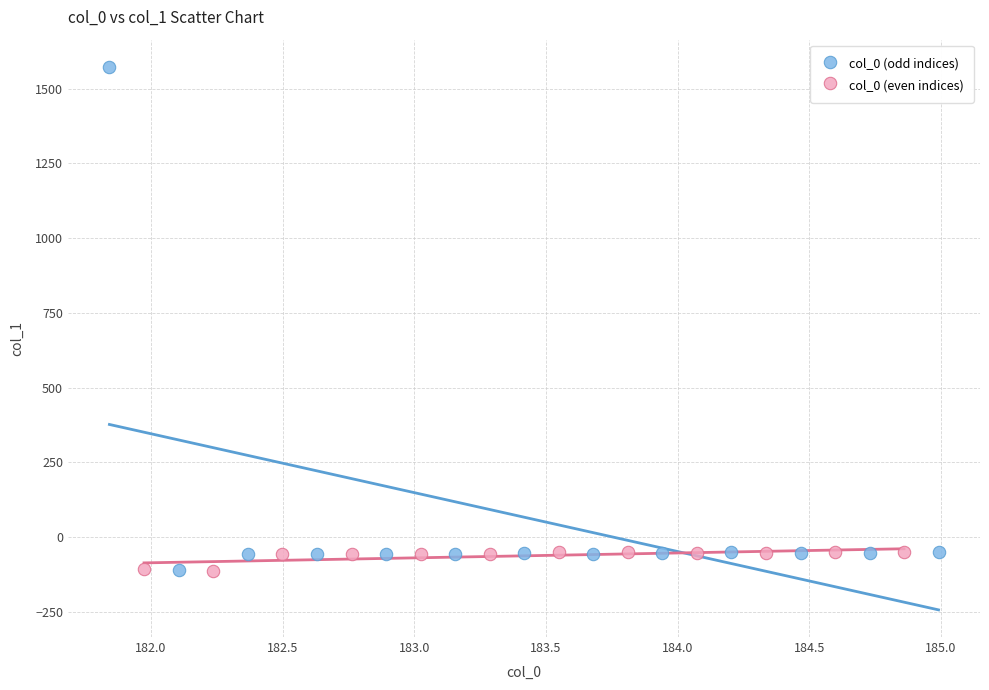

Which series has the widest spread of Y values?

col_0 (odd indices)